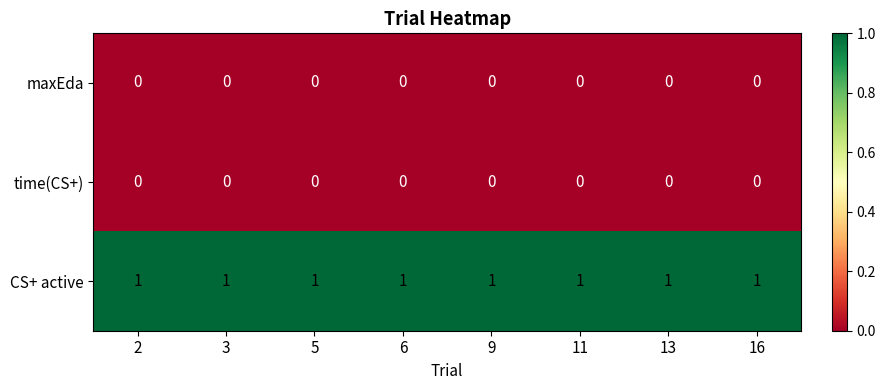

What is the difference between the highest and lowest values at 11?

1